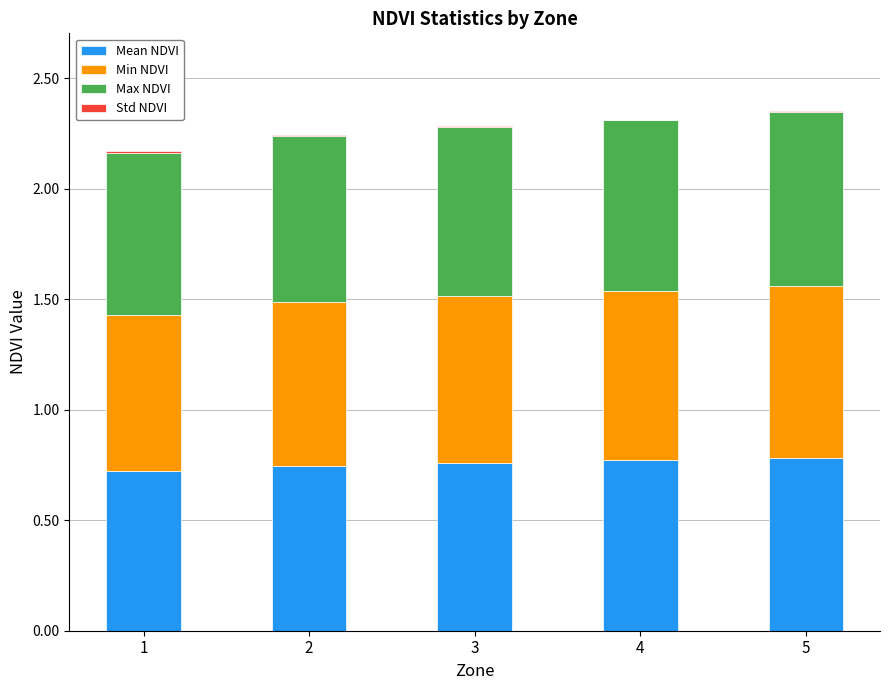

How many series are shown in this chart?

4